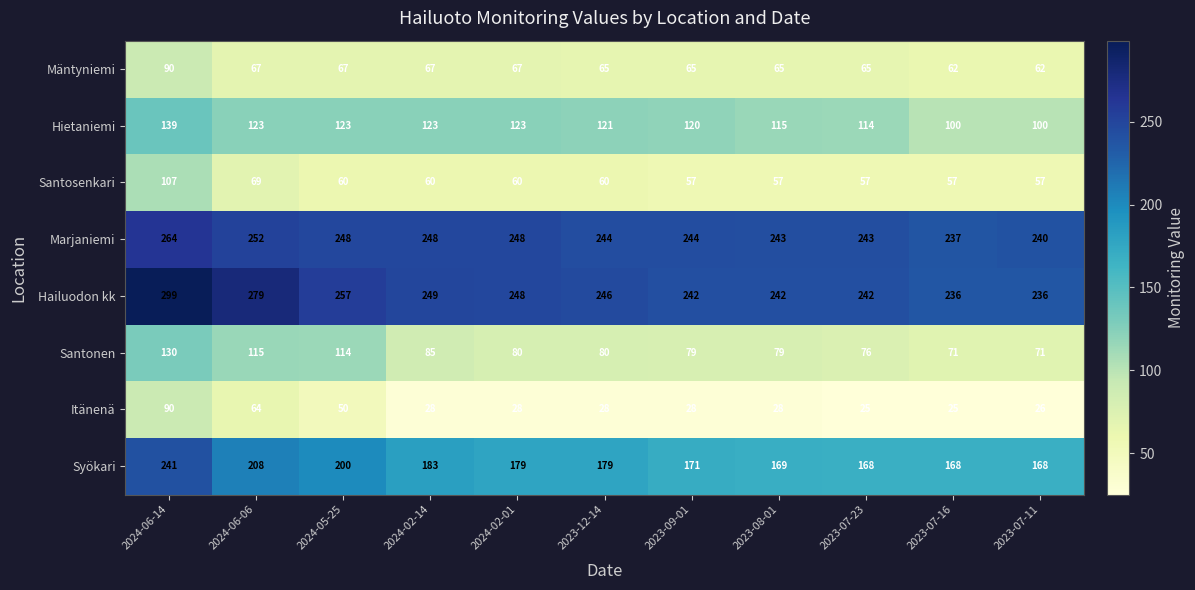

At 2024-02-14, list the series in order from largest to smallest.

Hailuodon kk, Marjaniemi, Syökari, Hietaniemi, Santonen, Mäntyniemi, Santosenkari, Itänenä